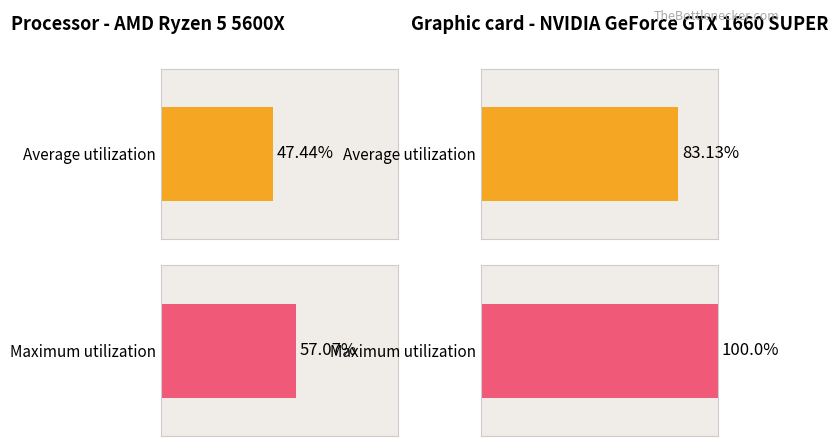

How many bars are there in each group?

2